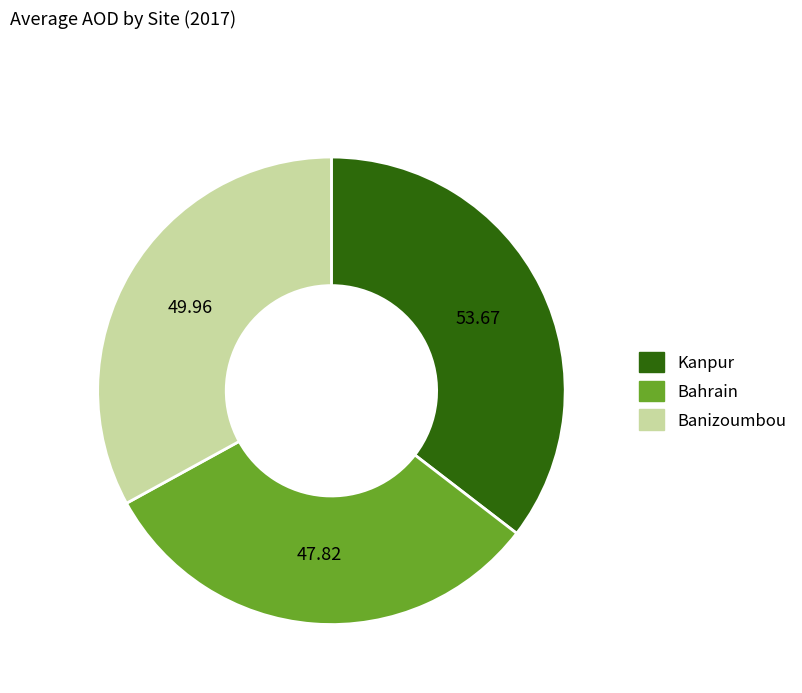

Rank the categories by value from highest to lowest.

Kanpur, Banizoumbou, Bahrain